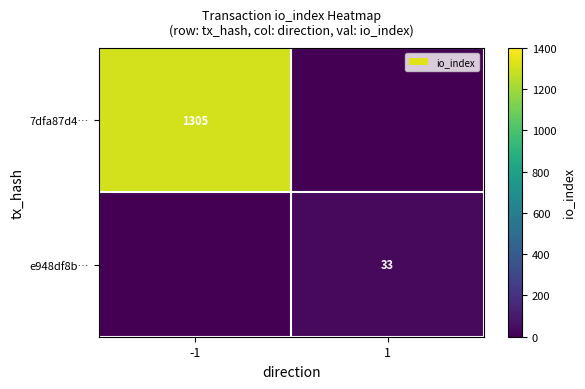

The 7dfa87d4… series shows 803 at -1. True or false?

False